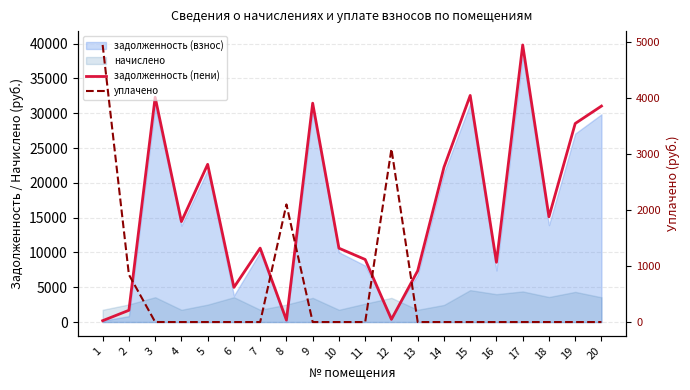

True or false: уплачено and задолженность (пени) cross at least once.

True